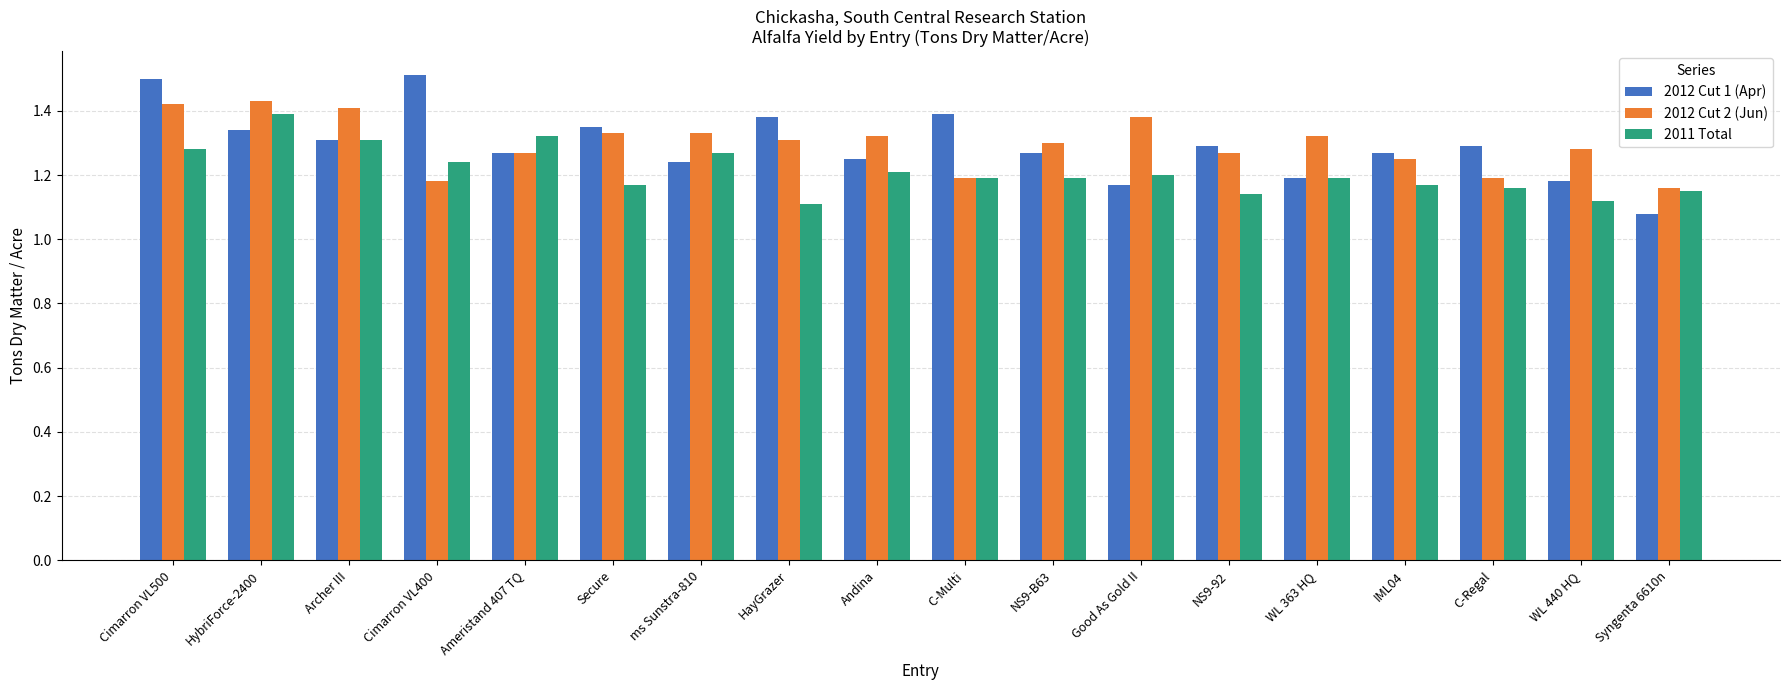

What is the sum of all 2012 Cut 1 (Apr) values?

23.3